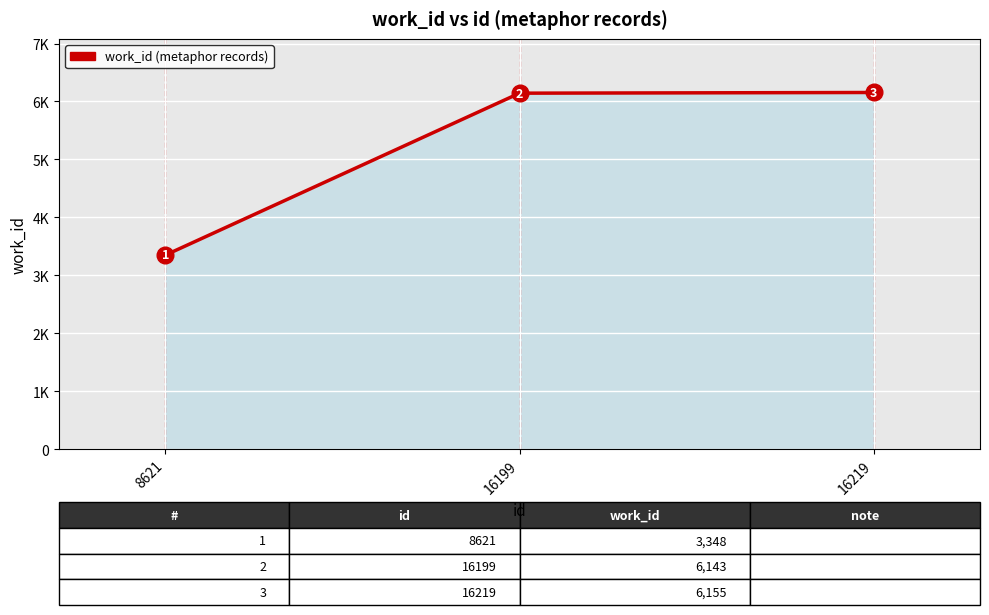

List the labels in order of value, smallest first.

8621, 16199, 16219